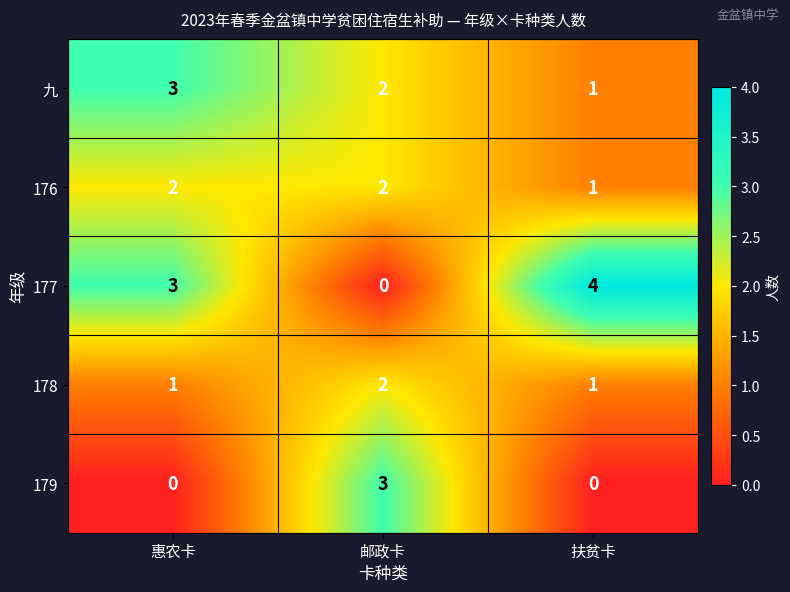

Is the value of 177 at 邮政卡 greater than the value of 179 at 邮政卡?

No